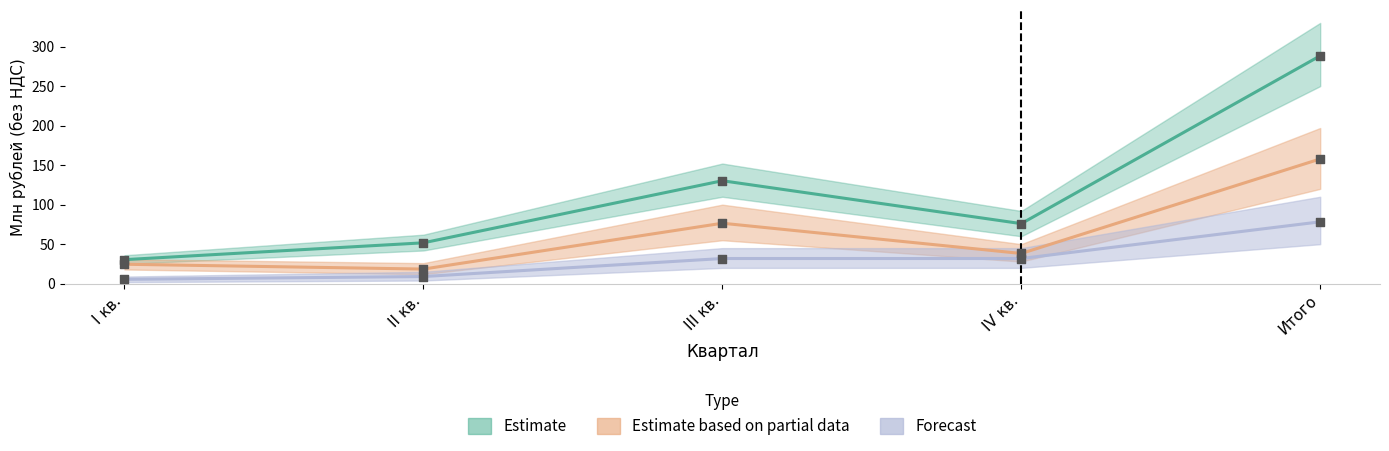

Which series contains the highest Y value?

Estimate